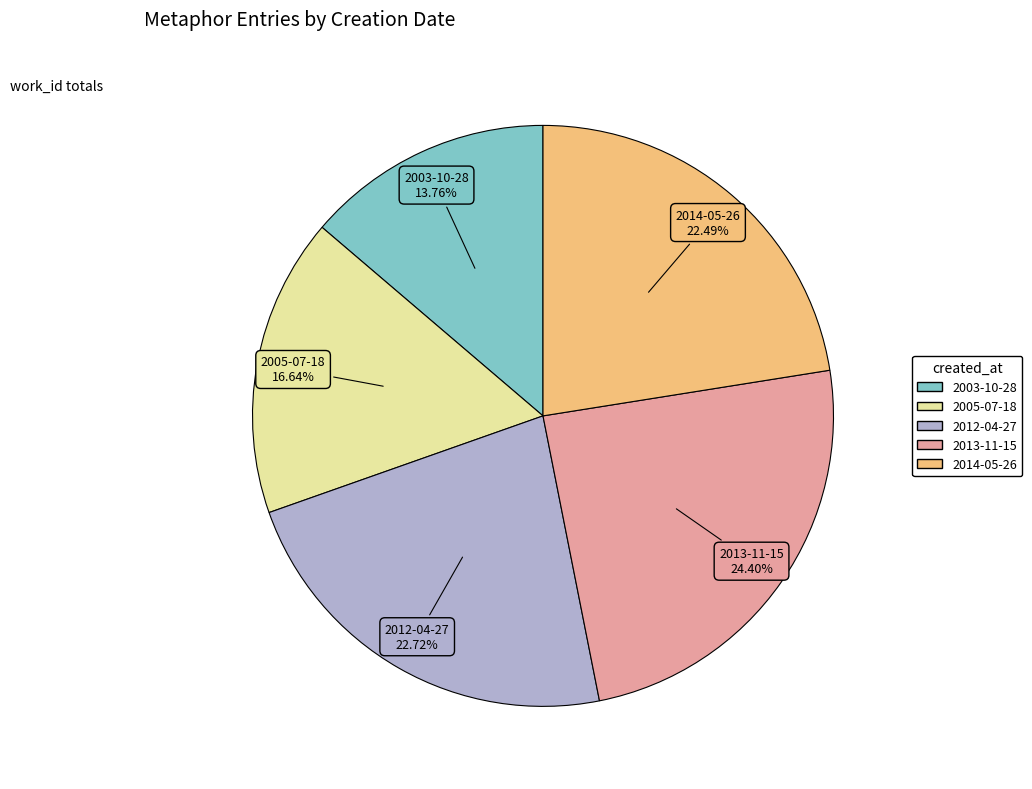

To the nearest percent, what is the difference between the largest and smallest slice percentages?

11%